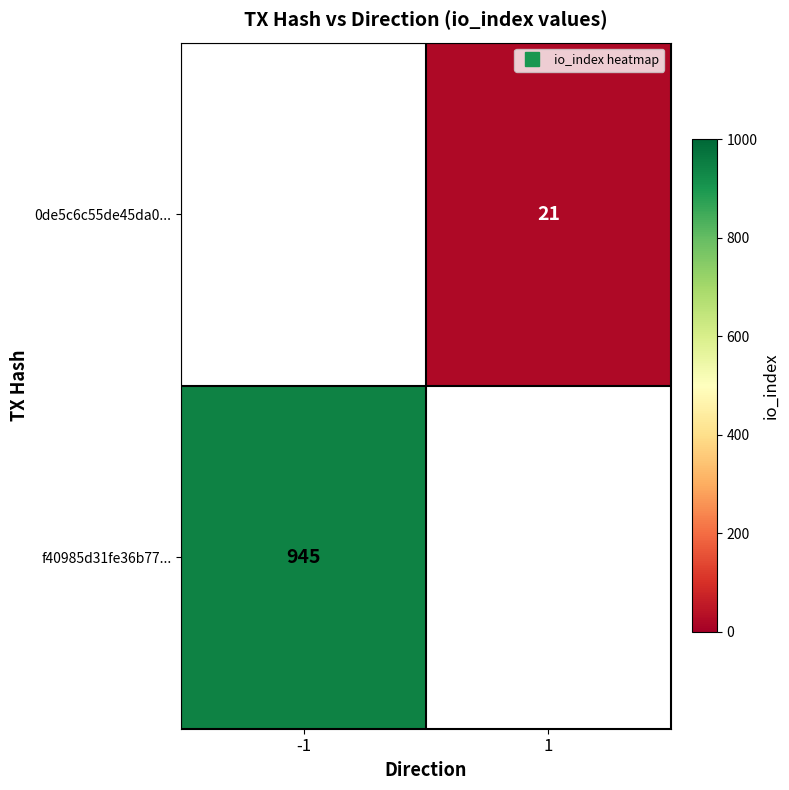

Which series has the largest range (max minus min)?

f40985d31fe36b77...